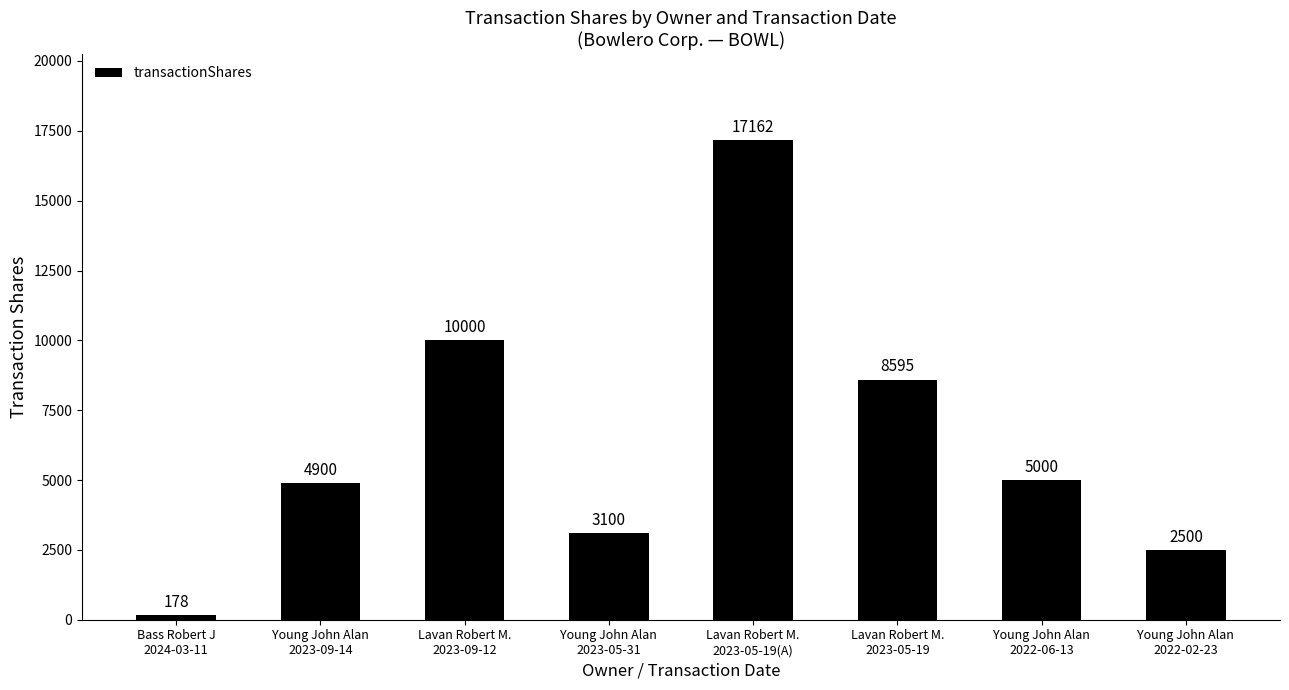

What is the sum of all values?

51435